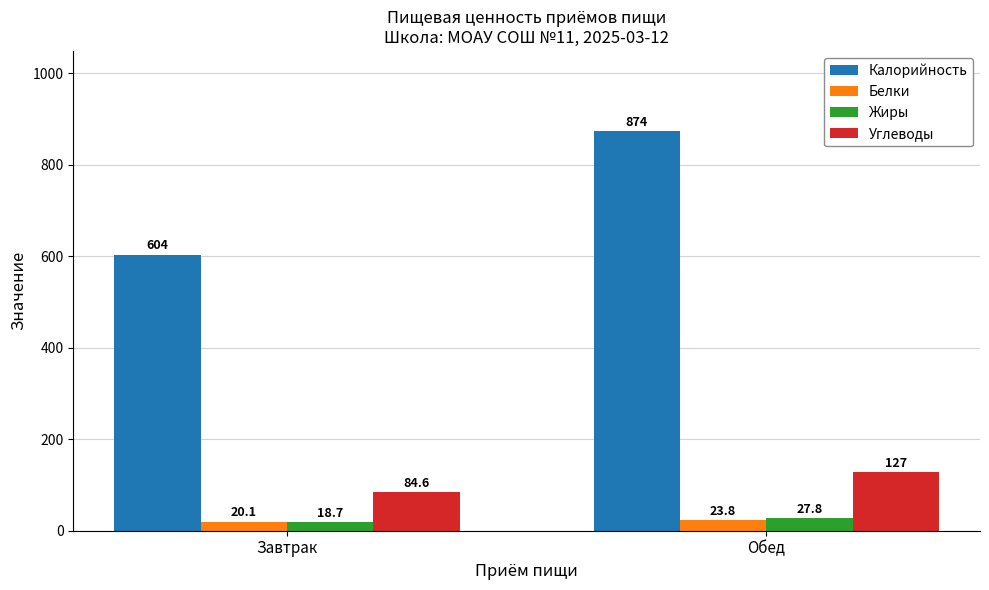

True or false: Калорийность has a value of 1475.3 at Обед.

False